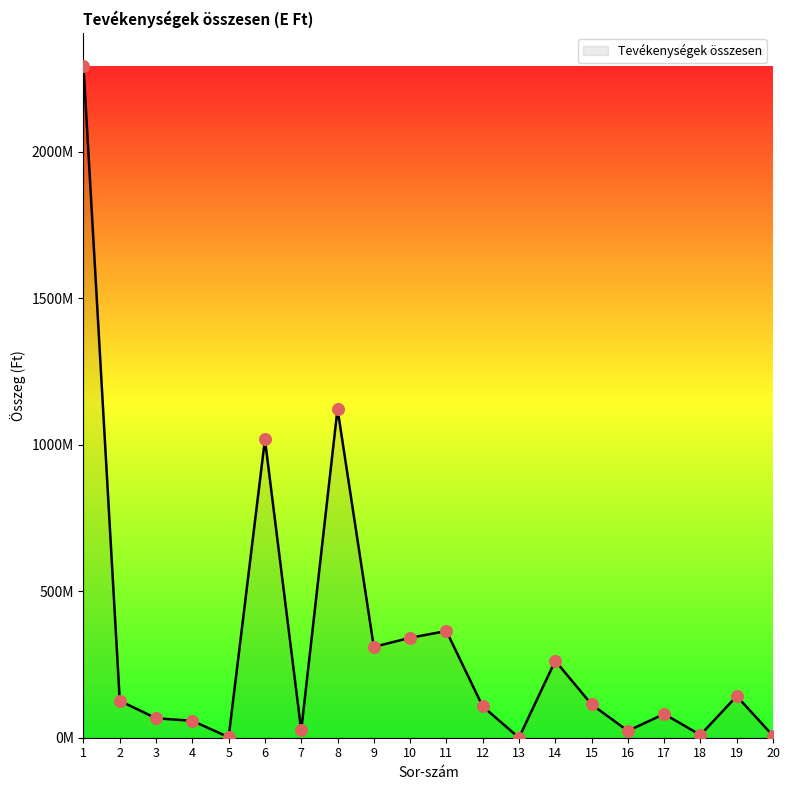

Which has a higher value, 4 or 7?

4